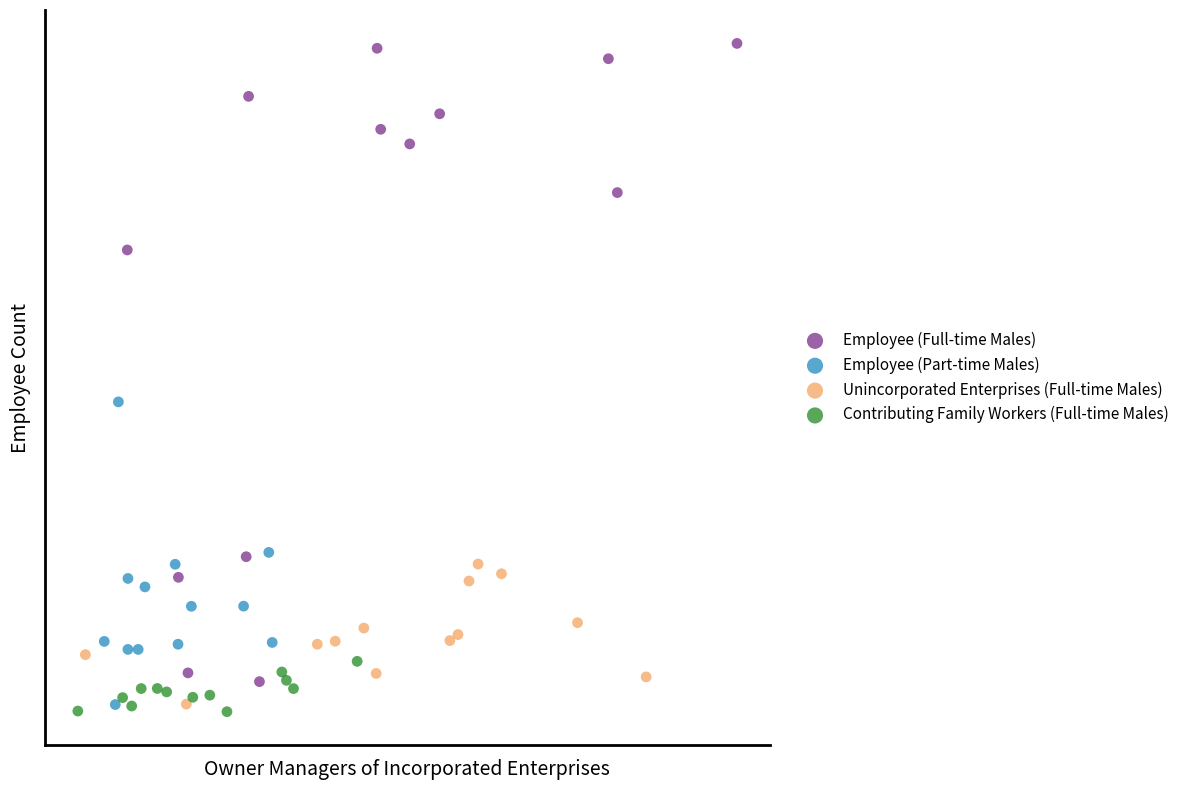

Which series has the widest spread of Y values?

Employee (Full-time Males)